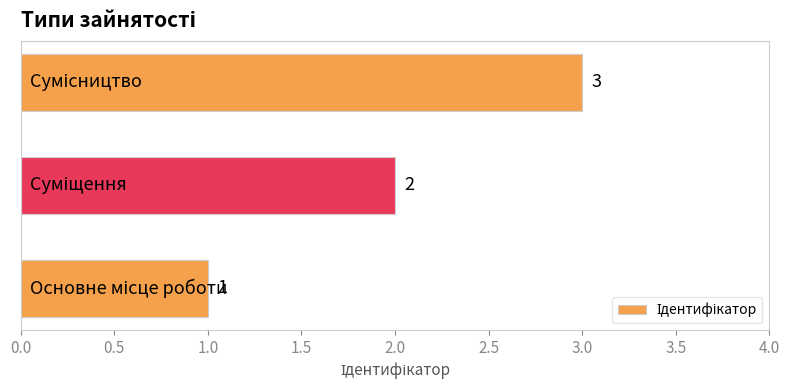

Count the values in the range 1 to 3.

3